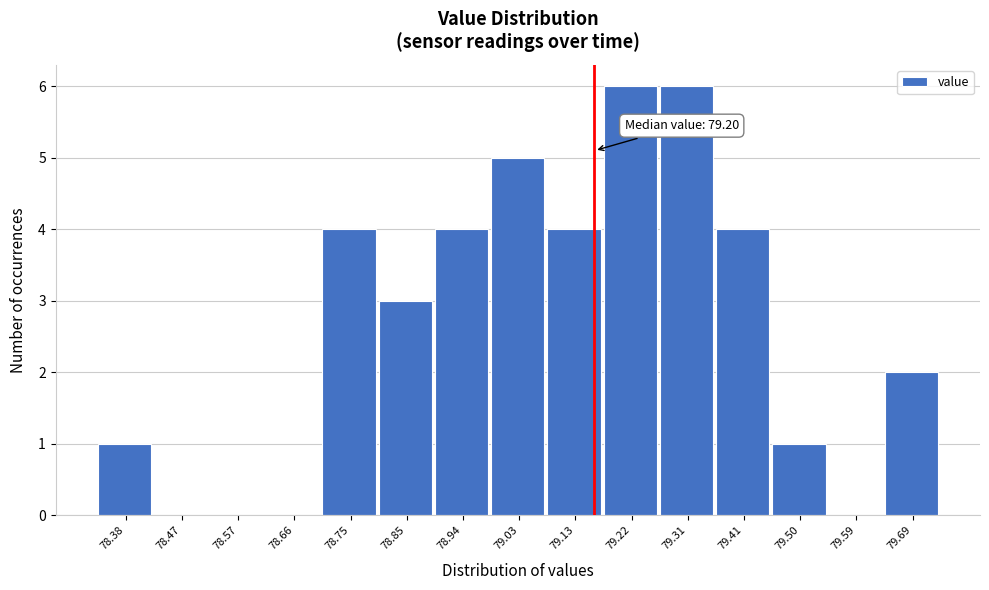

Reading left to right, extract all data points from this chart.

78.38=1	78.47=0	78.57=0	78.66=0	78.75=4	78.85=3	78.94=4	79.03=5	79.13=4	79.22=6	79.31=6	79.41=4	79.50=1	79.59=0	79.69=2